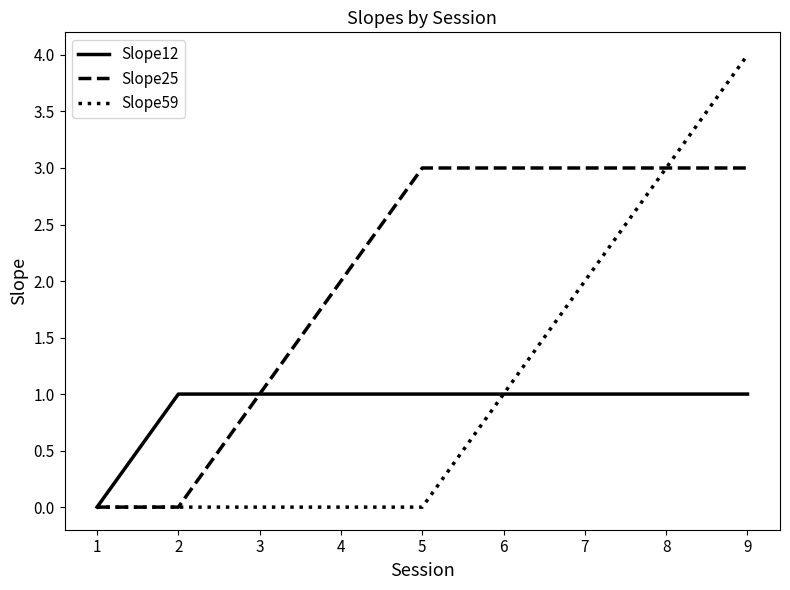

Which series has the largest range (max minus min)?

Slope59